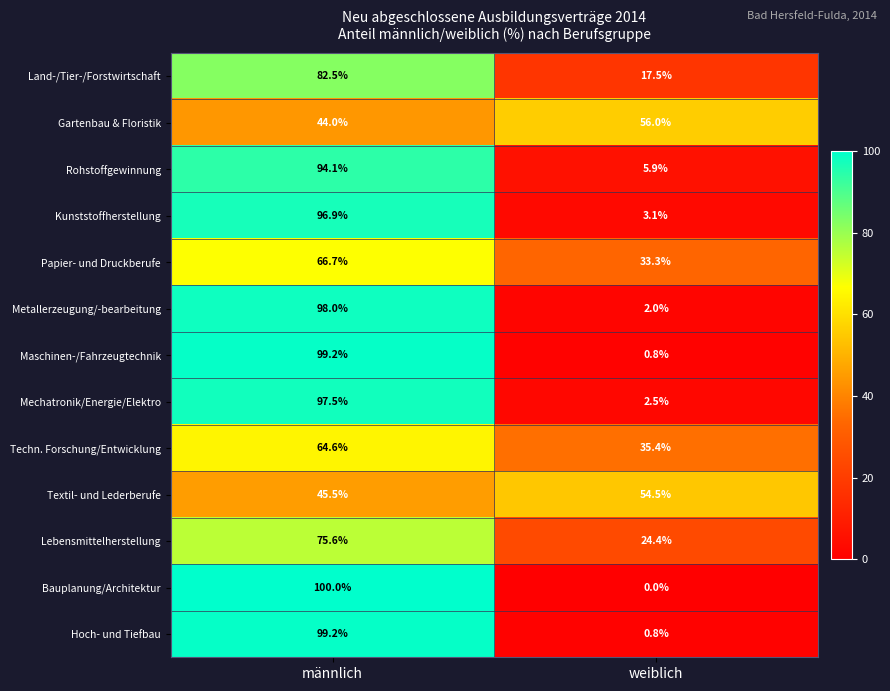

Which series has the largest range (max minus min)?

Bauplanung/Architektur